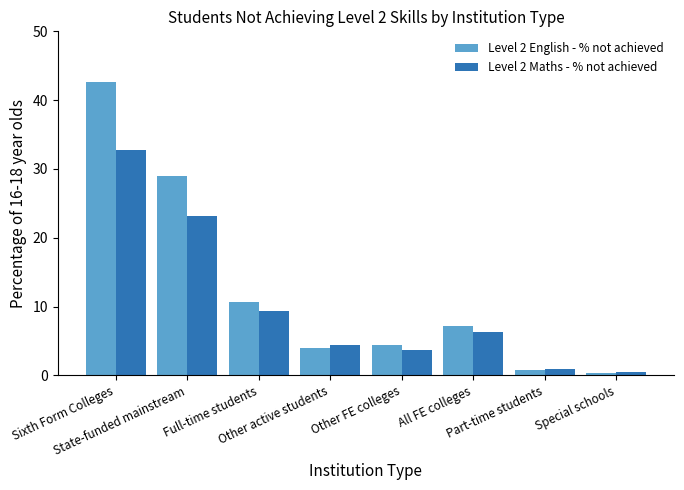

What is the difference between the Level 2 Maths - % not achieved values at Full-time students and All FE colleges?

3.0